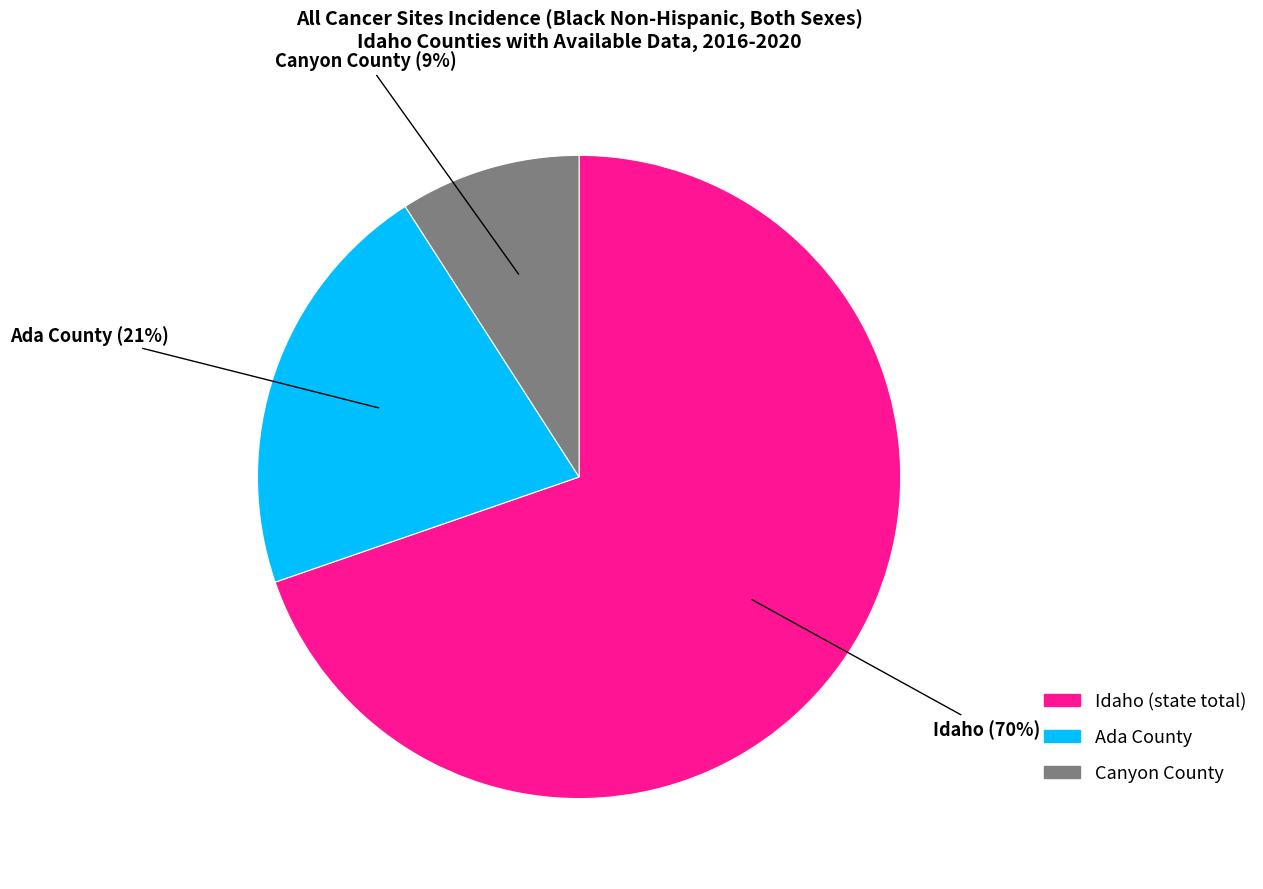

To the nearest percent, what is the combined percentage of Ada County and Idaho?

91%